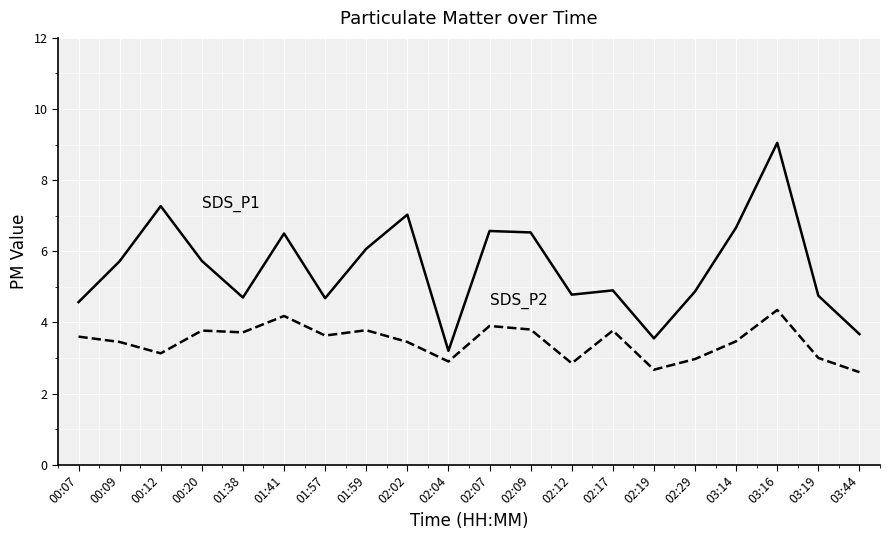

What is the total value across all series at 01:38?

8.4